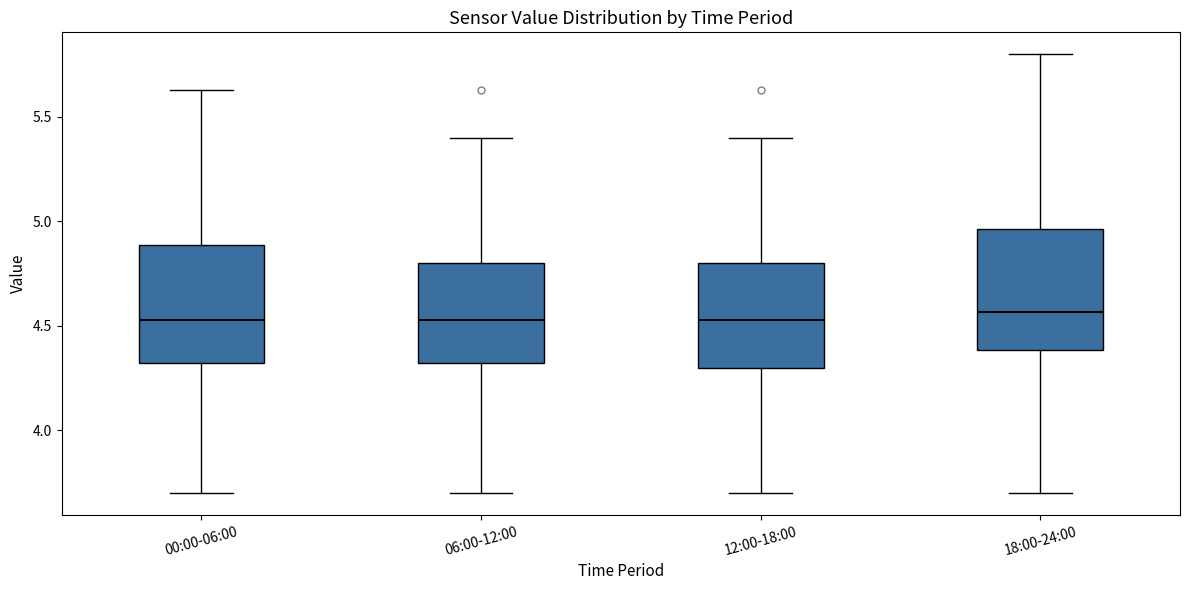

Reading left to right, transcribe this box plot: for each box, give where its median line is, the range the box spans, and where its two whiskers end, as read against the y-axis. The values are not printed on the chart, so give them approximately, as read against the axis.

00:00-06:00: median 4.55, box 4.30 to 4.90, whiskers 3.70 to 5.65
06:00-12:00: median 4.55, box 4.30 to 4.80, whiskers 3.70 to 5.40
12:00-18:00: median 4.55, box 4.30 to 4.80, whiskers 3.70 to 5.40
18:00-24:00: median 4.55, box 4.40 to 4.95, whiskers 3.70 to 5.80